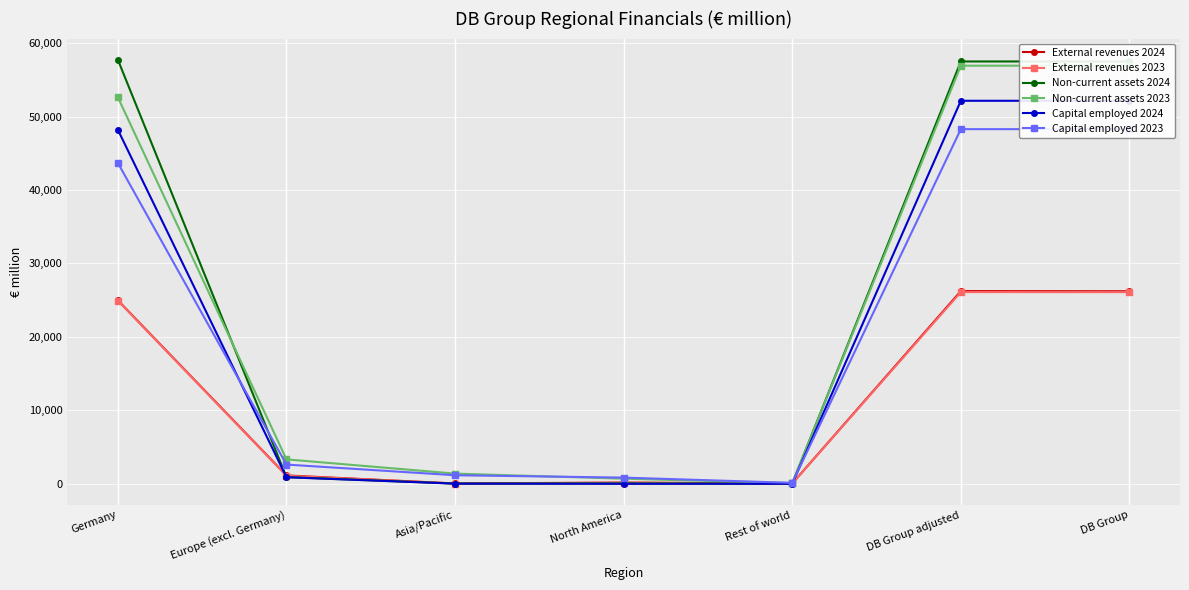

Read the Non-current assets 2023 value at North America.

659